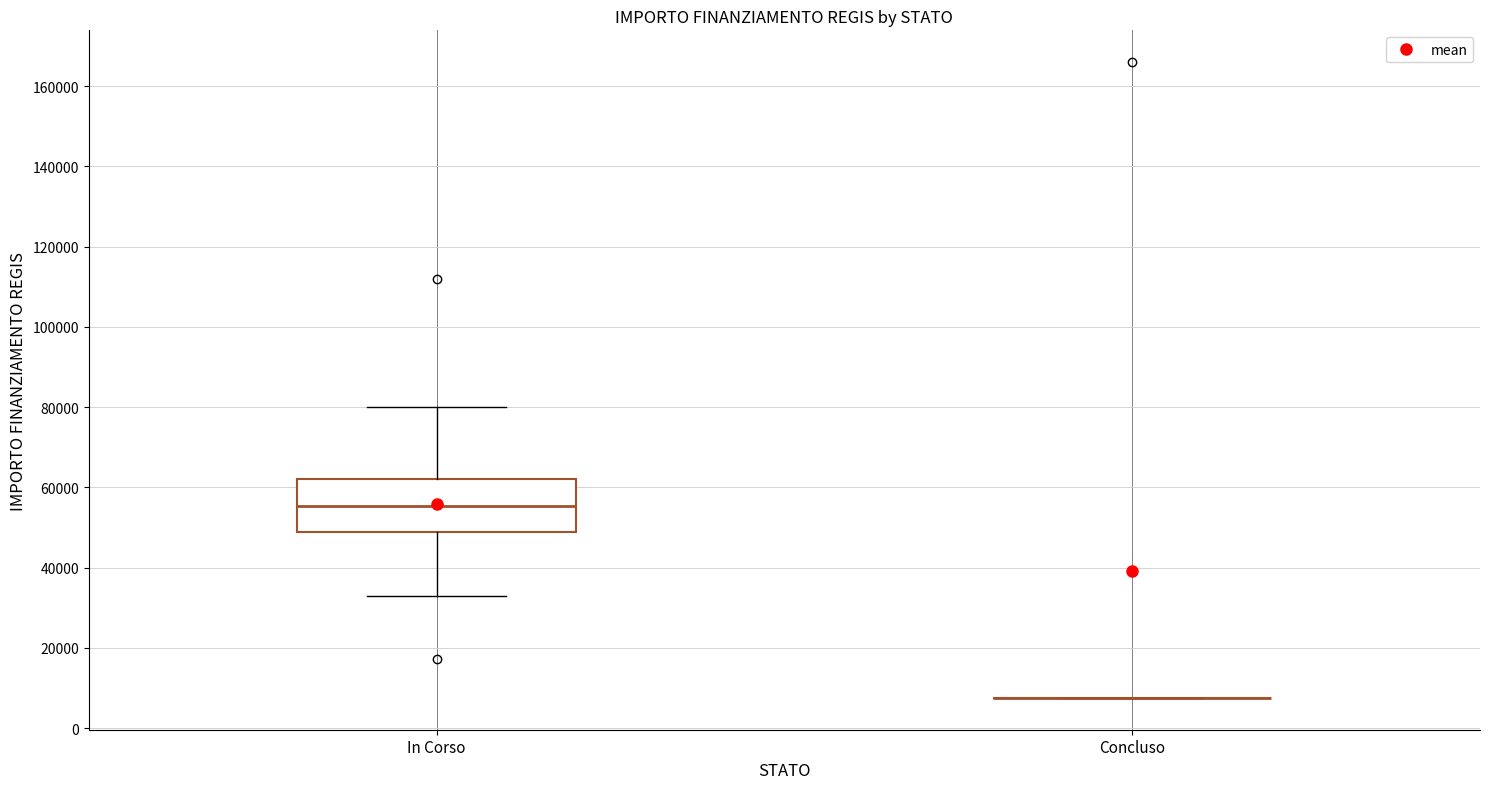

Which box is the tallest, from its lower edge to its upper edge?

In Corso